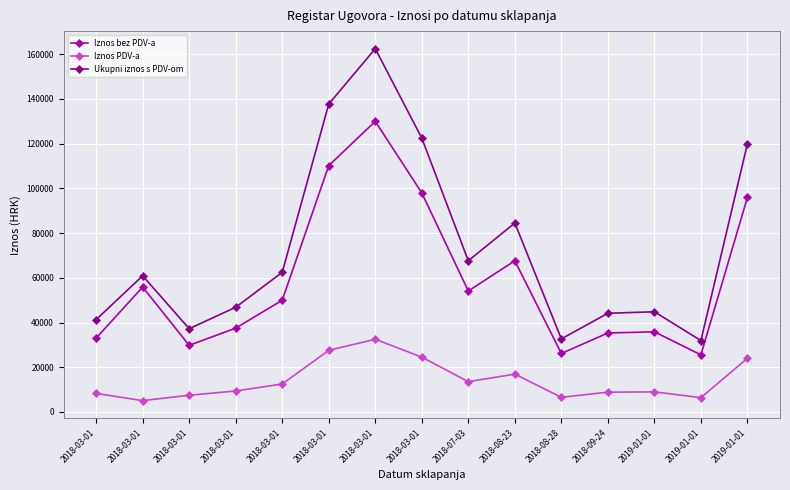

Reading left to right, extract all data points from this chart.

Iznos bez PDV-a: 2018-03-01=33029.0	2018-03-01=55851.0	2018-03-01=29785.0	2018-03-01=37478.8	2018-03-01=49961.0	2018-03-01=110190.0	2018-03-01=130000.0	2018-03-01=97995.8	2018-07-03=54100.0	2018-08-23=67616.6	2018-08-28=26132.0	2018-09-24=35308.0	2019-01-01=35840.5	2019-01-01=25530.0	2019-01-01=96000.0
Iznos PDV-a: 2018-03-01=8257.2	2018-03-01=5047.6	2018-03-01=7446.2	2018-03-01=9362.2	2018-03-01=12490.2	2018-03-01=27547.5	2018-03-01=32500.0	2018-03-01=24499.0	2018-07-03=13525.0	2018-08-23=16904.1	2018-08-28=6533.0	2018-09-24=8827.0	2019-01-01=8960.1	2019-01-01=6382.5	2019-01-01=24000.0
Ukupni iznos s PDV-om: 2018-03-01=41286.2	2018-03-01=60898.6	2018-03-01=37231.2	2018-03-01=46810.9	2018-03-01=62451.2	2018-03-01=137737.5	2018-03-01=162500.0	2018-03-01=122494.8	2018-07-03=67625.0	2018-08-23=84520.7	2018-08-28=32665.0	2018-09-24=44135.0	2019-01-01=44800.6	2019-01-01=31912.5	2019-01-01=120000.0